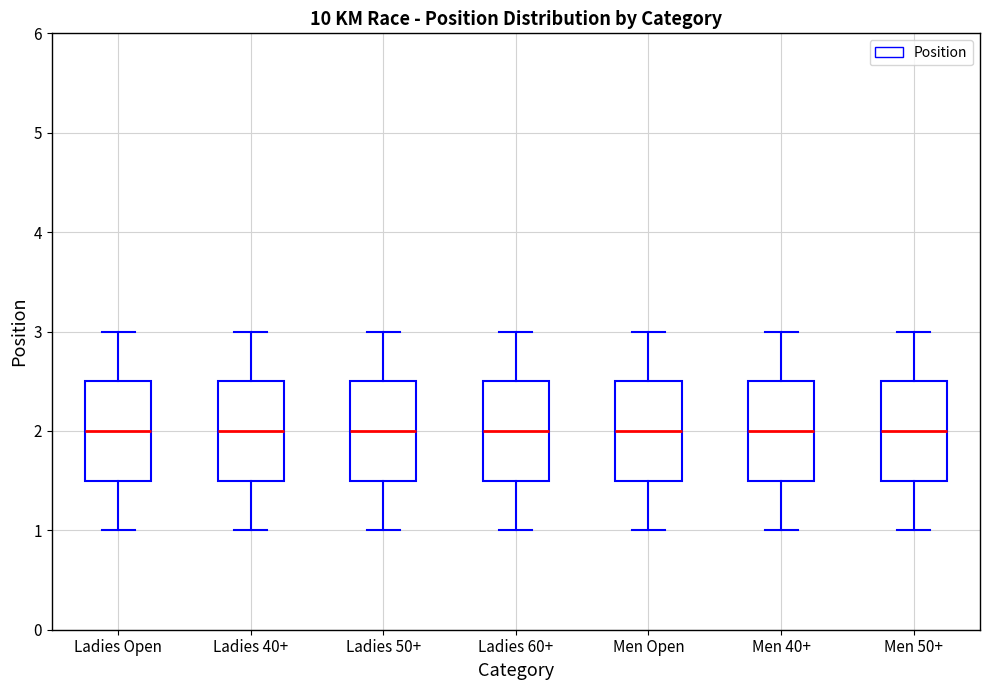

Reading left to right, transcribe this box plot: for each box, give where its median line is, the range the box spans, and where its two whiskers end, as read against the y-axis. The values are not printed on the chart, so give them approximately, as read against the axis.

Ladies Open: median 2.0, box 1.5 to 2.5, whiskers 1.0 to 3.0
Ladies 40+: median 2.0, box 1.5 to 2.5, whiskers 1.0 to 3.0
Ladies 50+: median 2.0, box 1.5 to 2.5, whiskers 1.0 to 3.0
Ladies 60+: median 2.0, box 1.5 to 2.5, whiskers 1.0 to 3.0
Men Open: median 2.0, box 1.5 to 2.5, whiskers 1.0 to 3.0
Men 40+: median 2.0, box 1.5 to 2.5, whiskers 1.0 to 3.0
Men 50+: median 2.0, box 1.5 to 2.5, whiskers 1.0 to 3.0